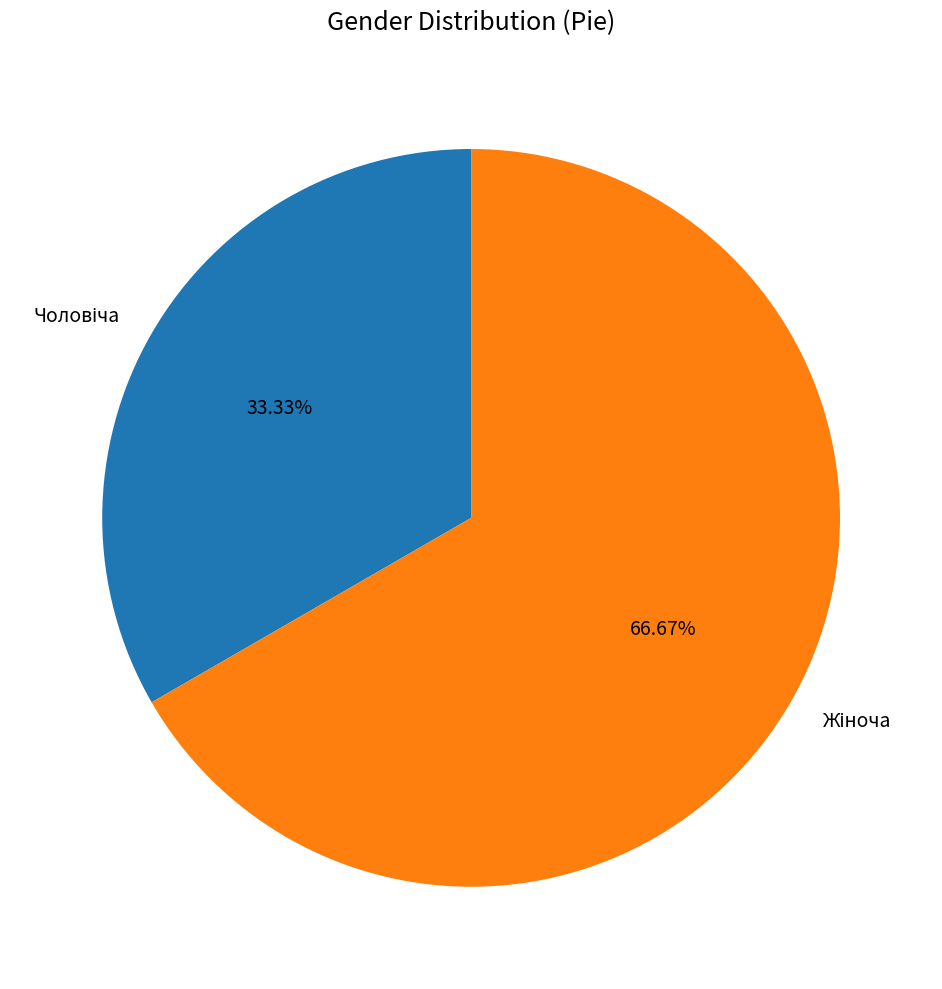

Is there any slice that represents more than half of the pie?

Yes